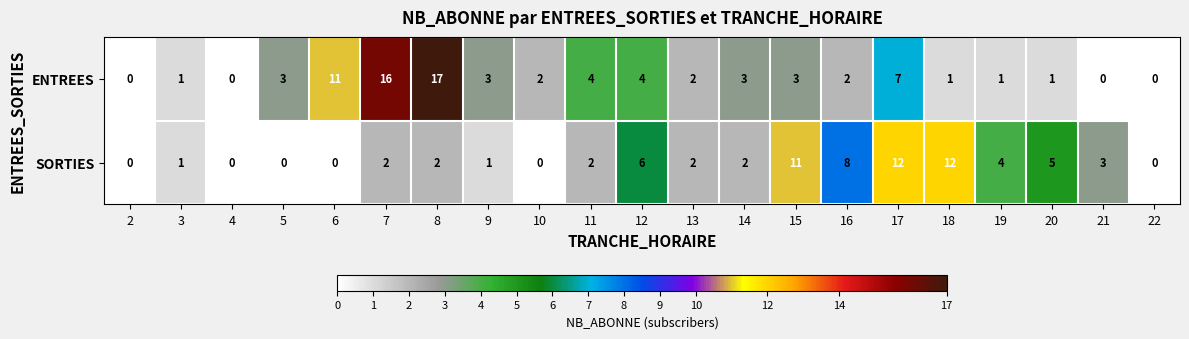

At which label does ENTREES first exceed 2?

5